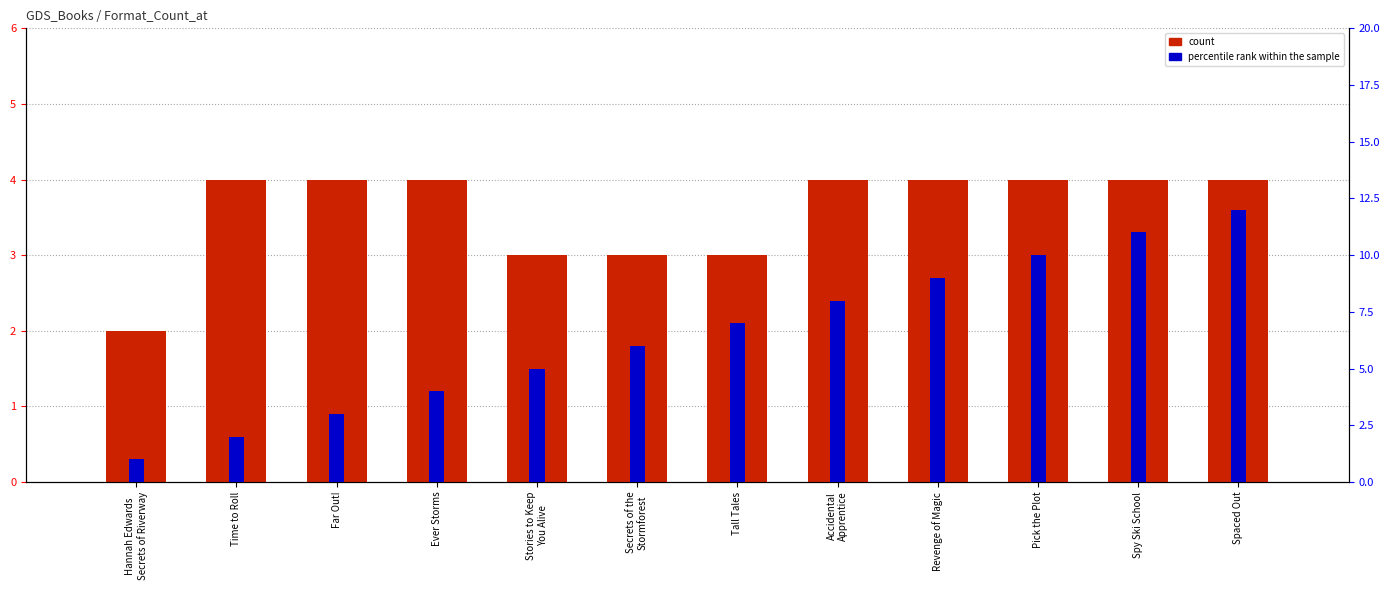

What are all the series names shown in the legend?

count, percentile rank within the sample